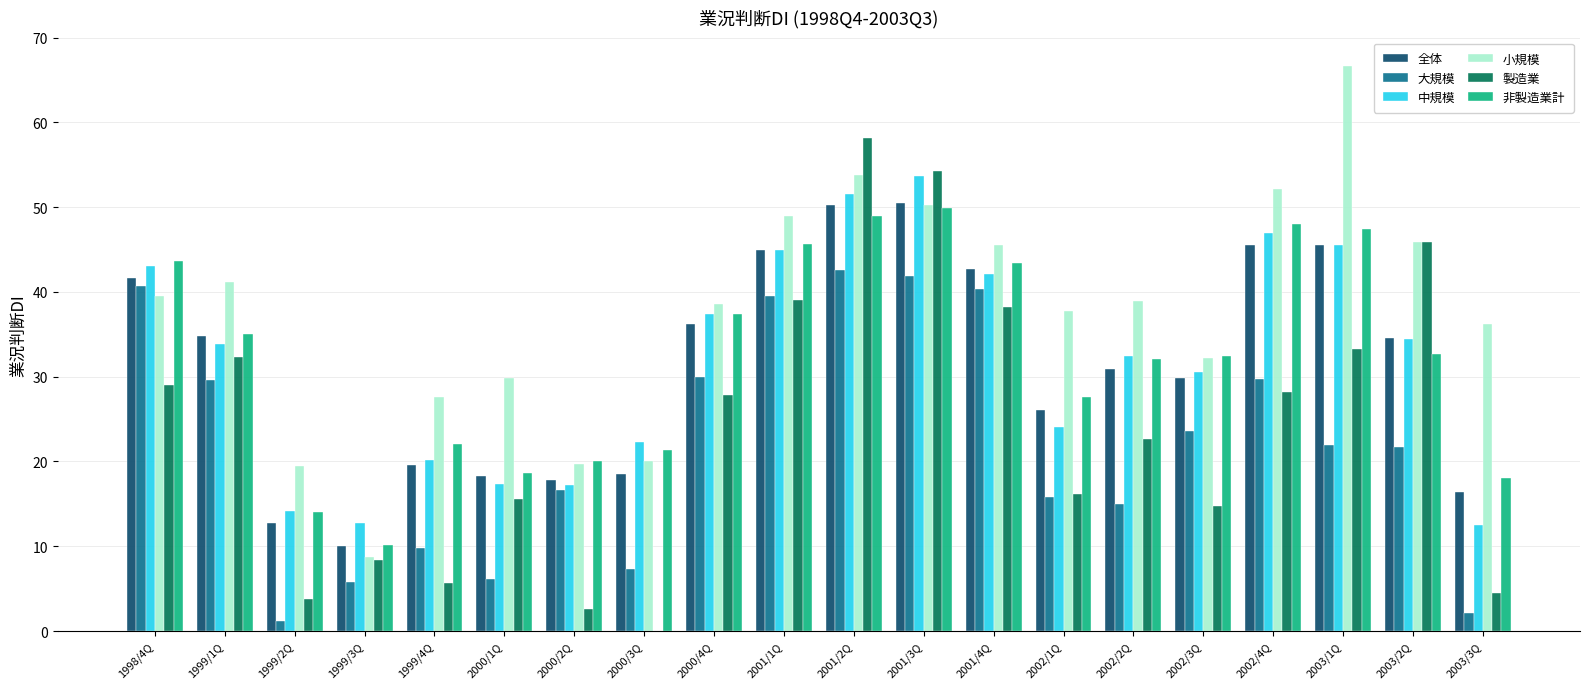

Between 1999/2Q and 2002/4Q, which series saw the biggest shift?

非製造業計